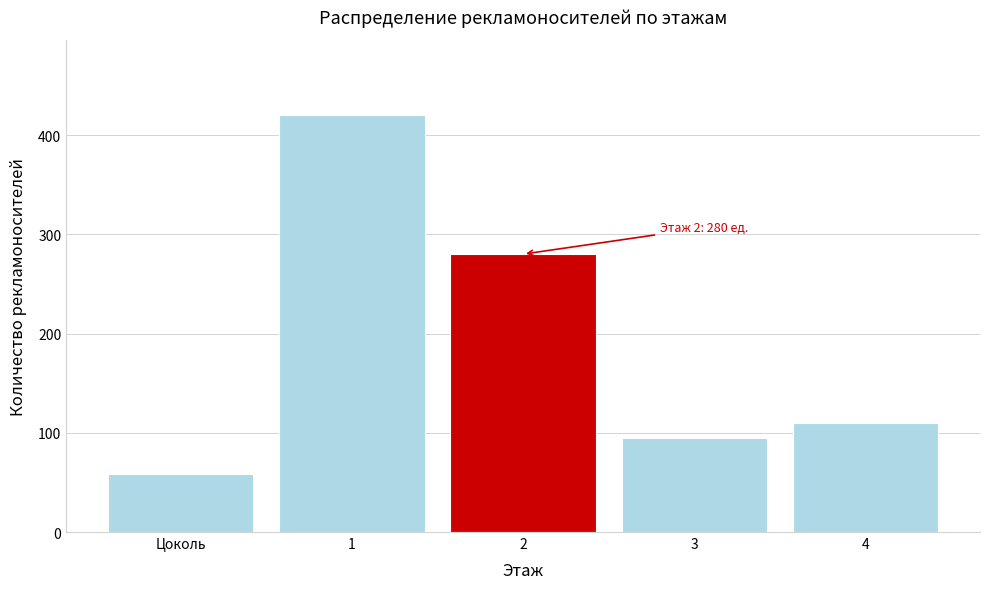

Reading left to right, what are all the values shown in this chart?

58	420	280	95	110